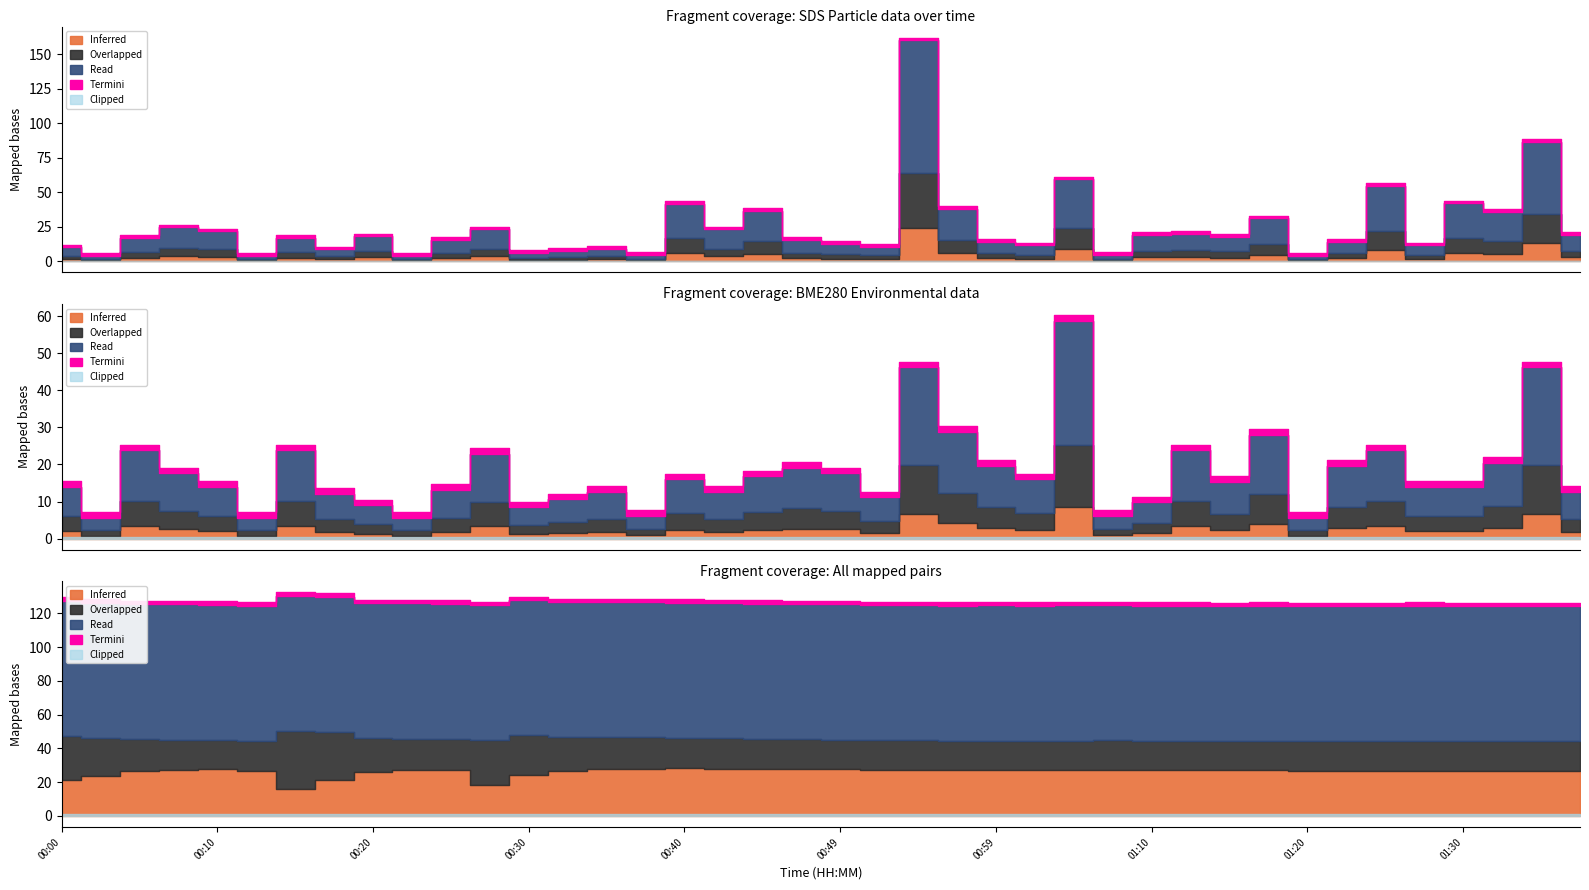

What is the smallest value displayed?

0.2